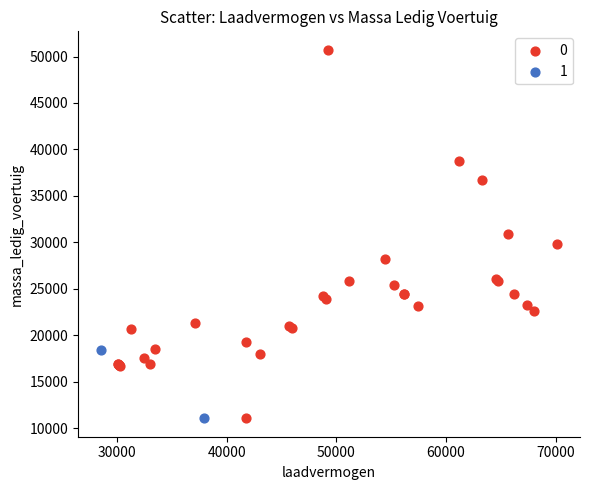

What are all the series names shown in the legend?

0, 1